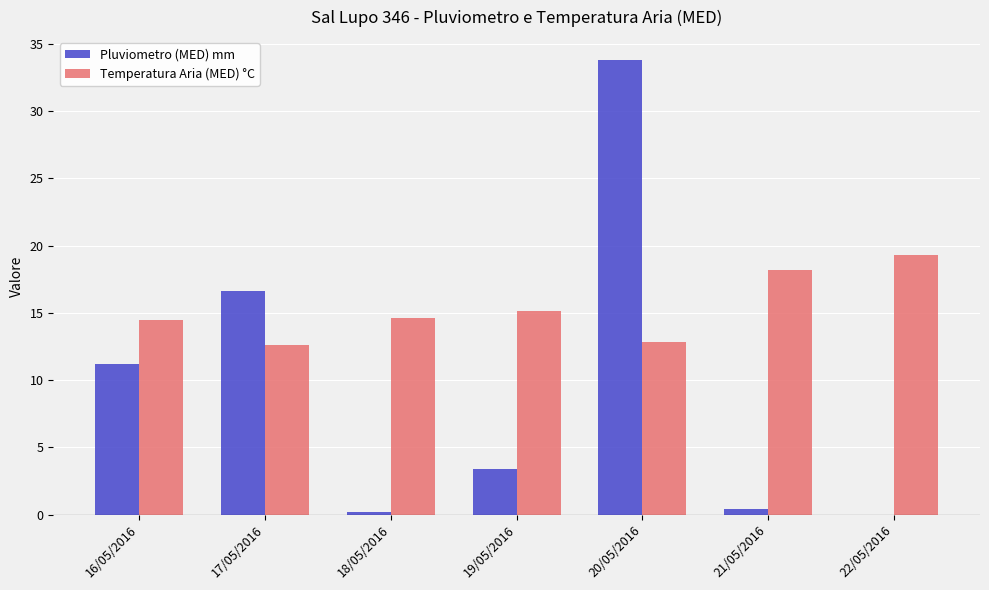

What value does the Pluviometro (MED) mm series have at 16/05/2016?

11.2